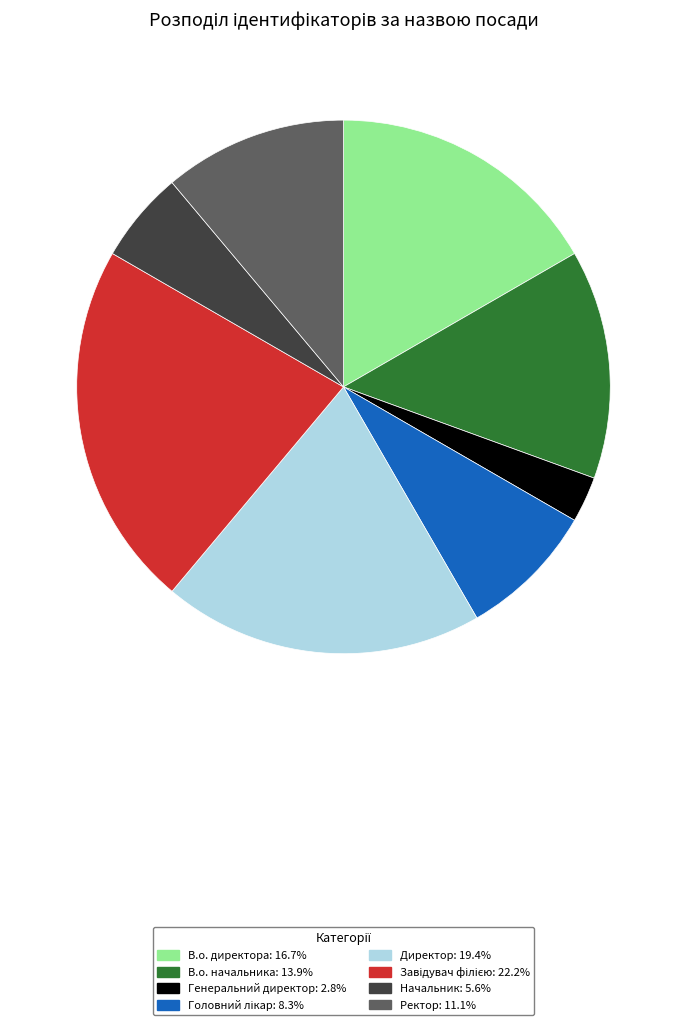

How many slices are in this pie chart?

8